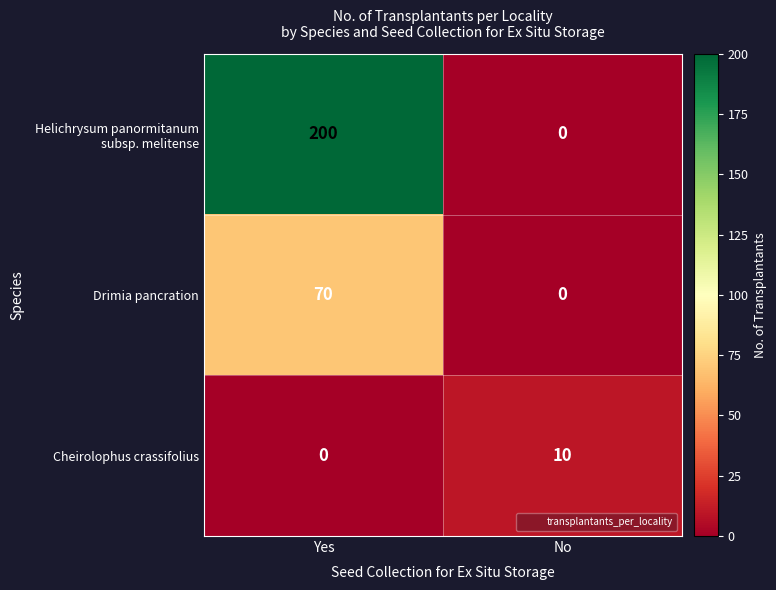

What is the difference between the highest and lowest values at Yes?

200